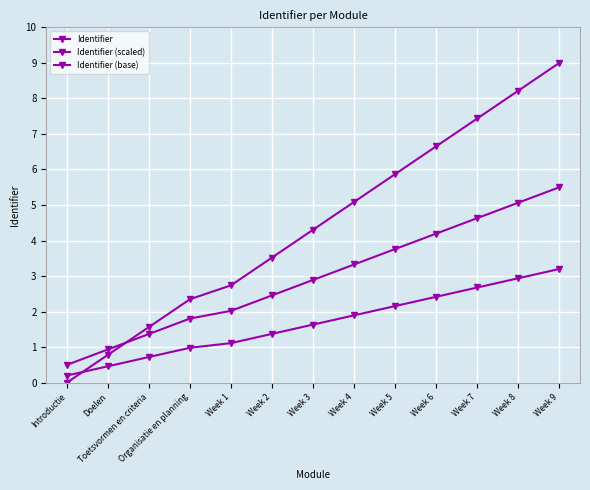

How many lines are shown in the chart?

3